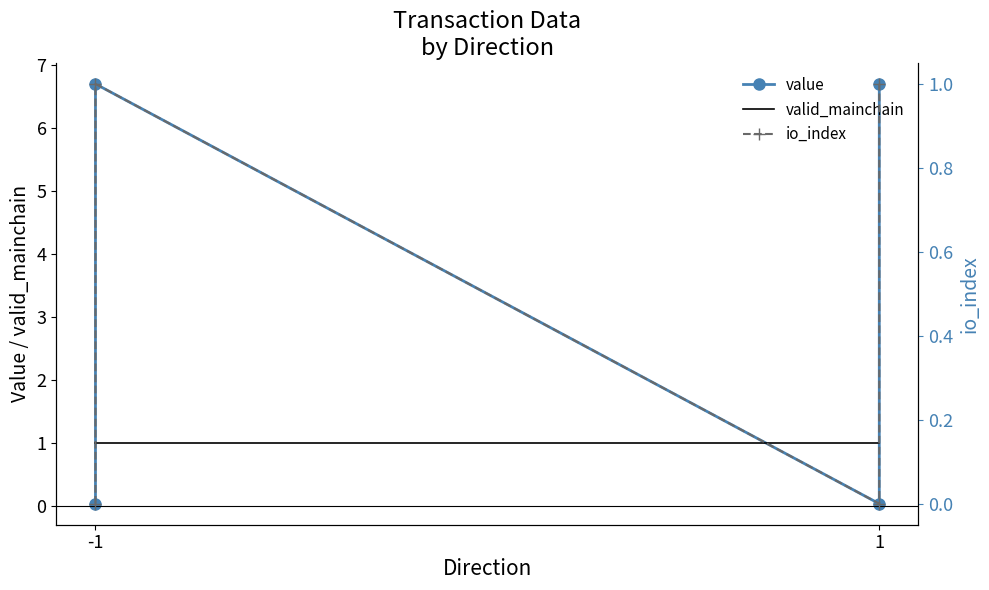

How many lines are shown in the chart?

3